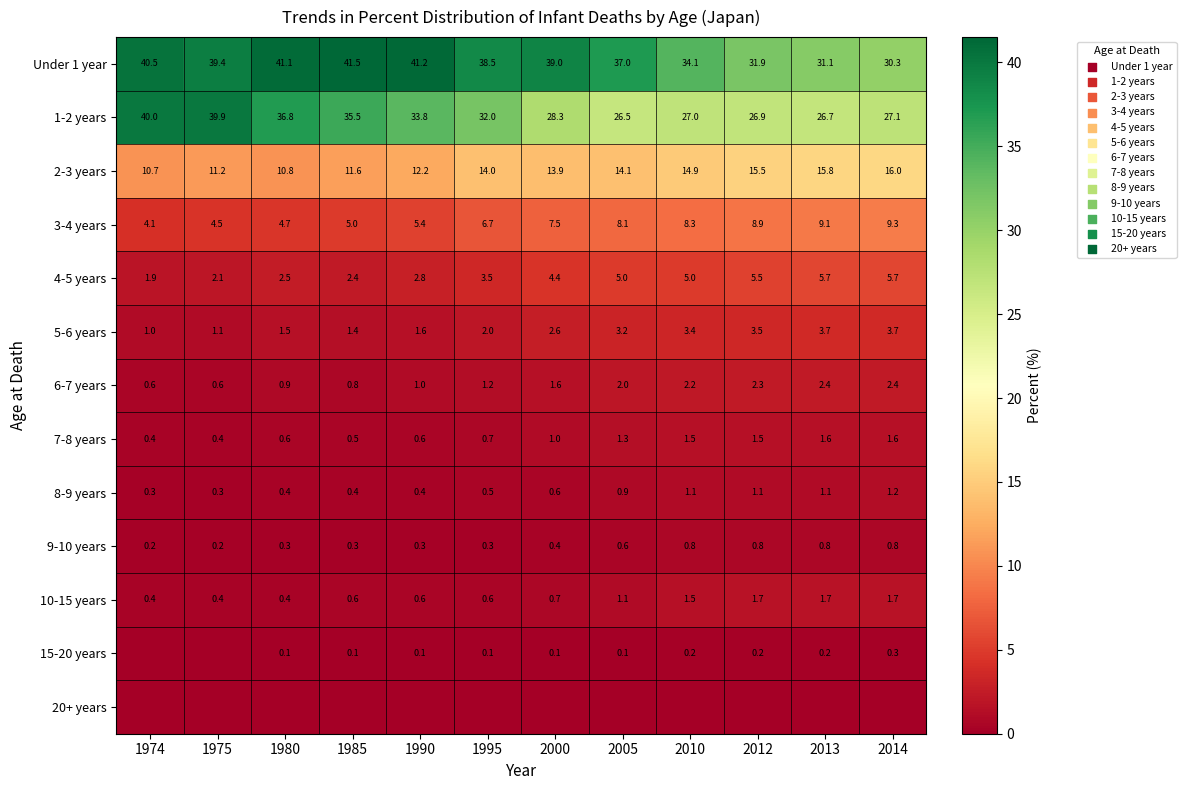

What is the difference between the 5-6 years values at 1975 and 2005?

2.1